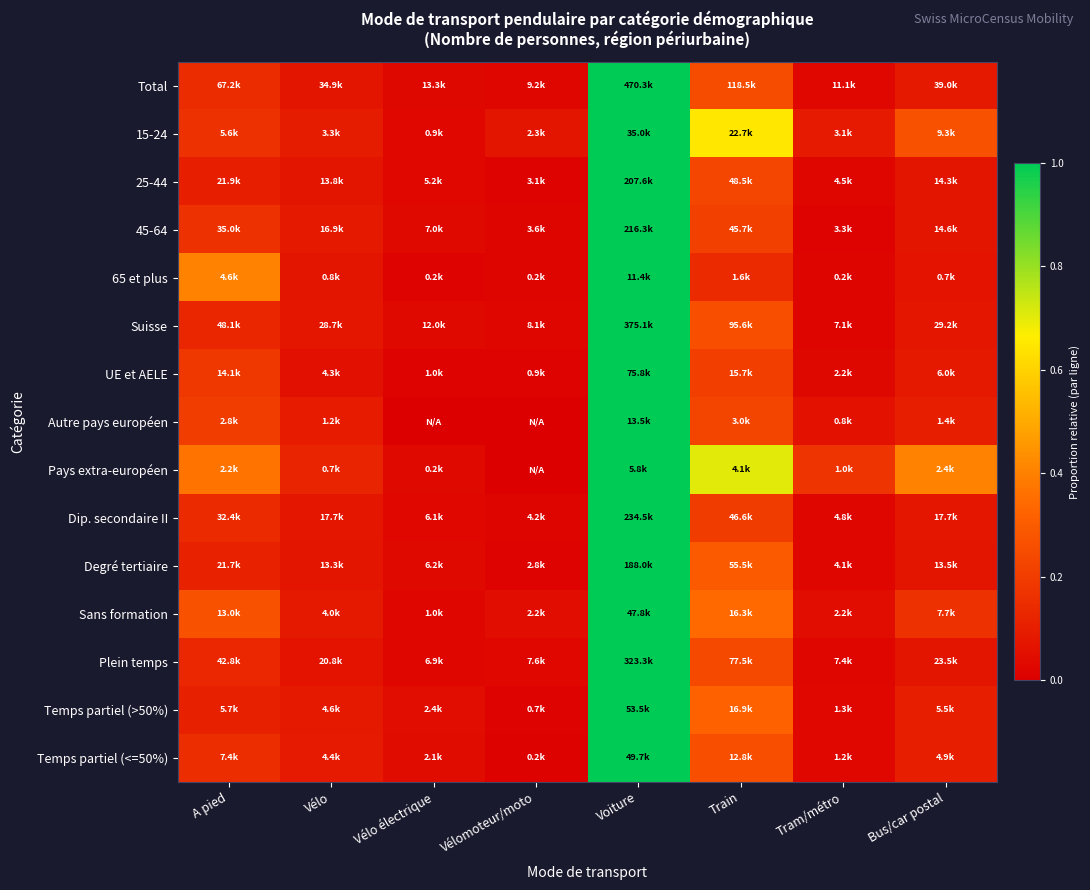

Between Train and Bus/car postal, which is larger?

Train